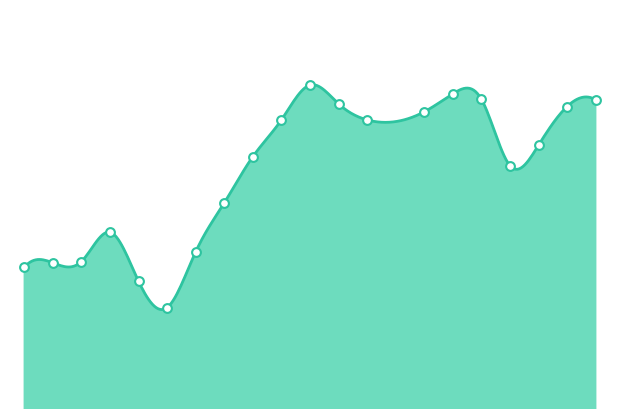

Which has a higher value, 8 or 18?

18